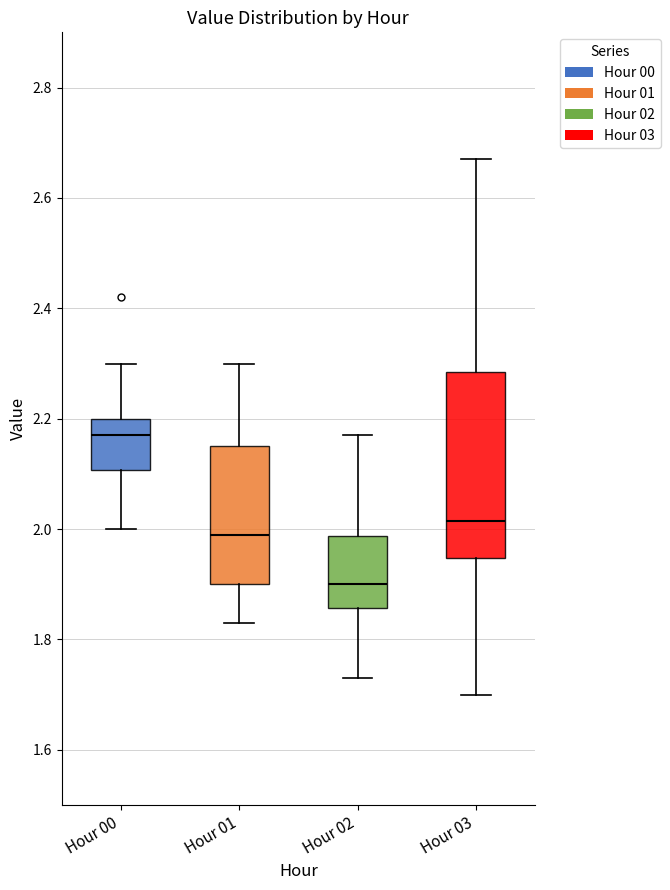

Which box is the tallest, from its lower edge to its upper edge?

Hour 03